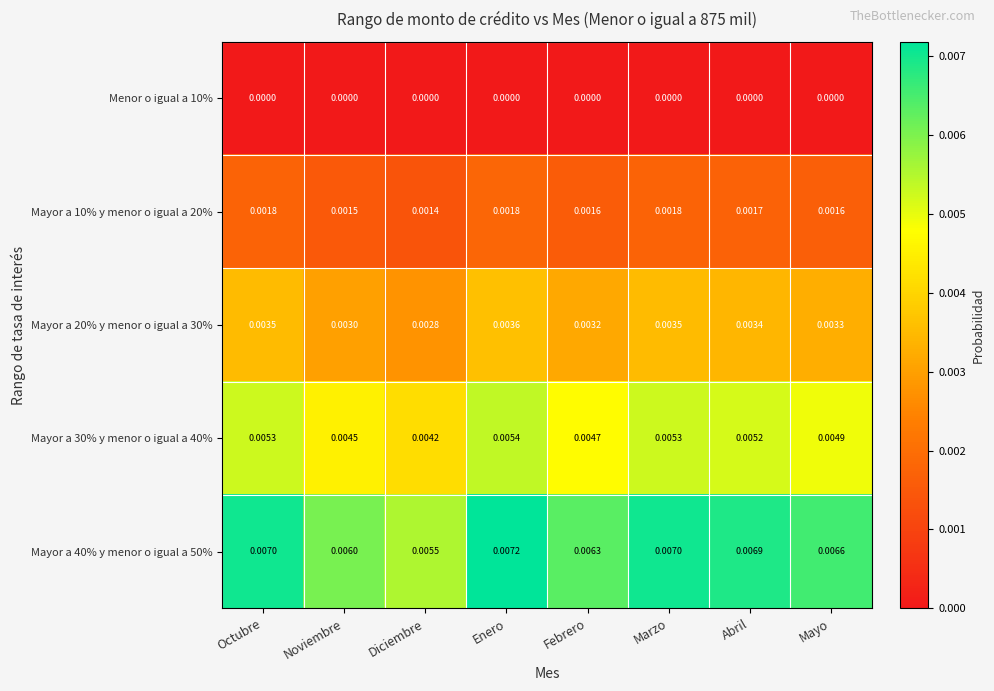

At which category is the sum across all series the highest?

Enero